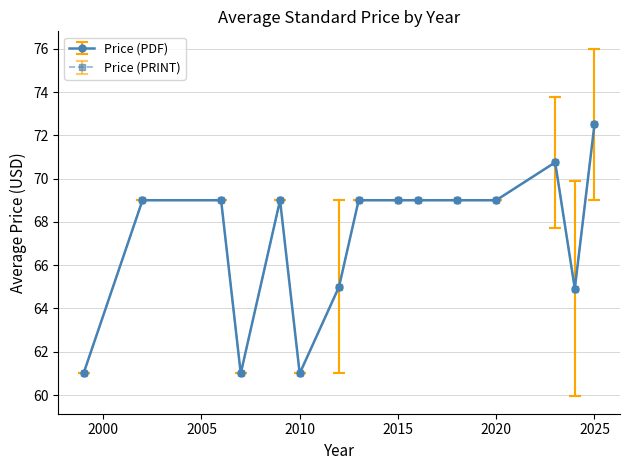

Does the chart have visible grid lines?

Yes